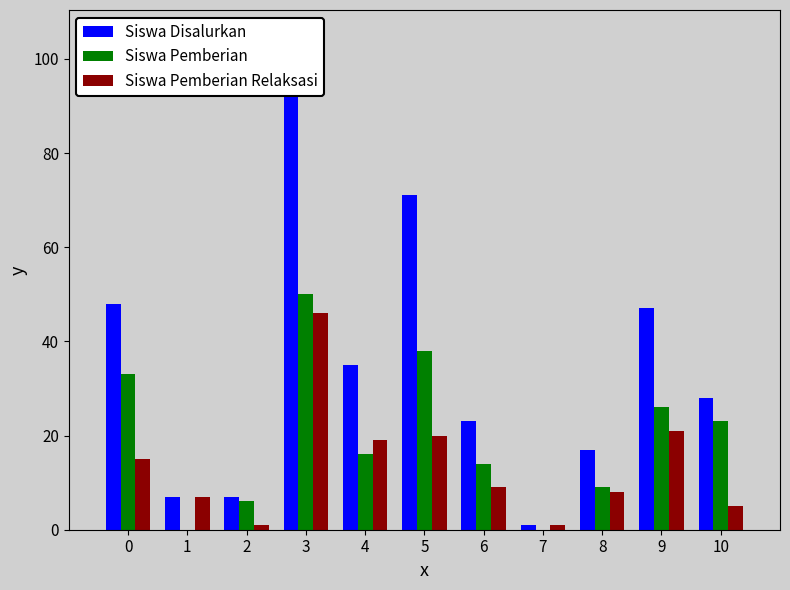

What is the spread (max minus min) of values at 2?

6